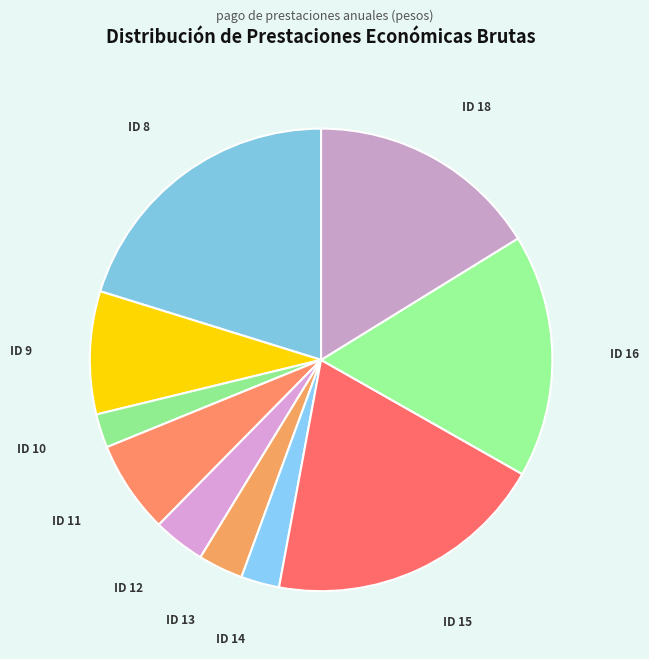

Do ID 14 and ID 15 together represent more than half of the pie?

No